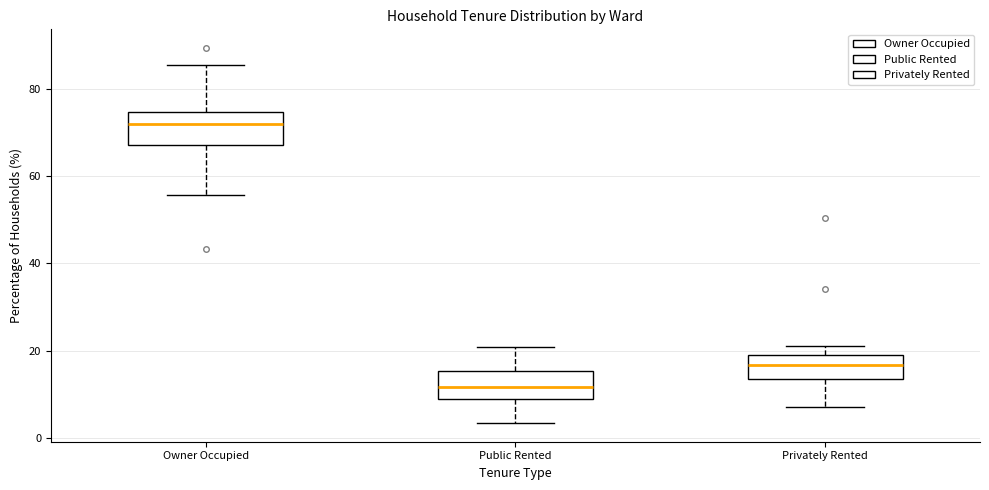

Reading left to right, read every box against the y-axis: the position of its median line, the range the box covers, and the ends of its whiskers. The values are not printed on the chart, so give them approximately, as read against the axis.

Owner Occupied: median 72, box 68 to 74, whiskers 56 to 86
Public Rented: median 12, box 10 to 16, whiskers 4 to 20
Privately Rented: median 16, box 14 to 20, whiskers 8 to 22